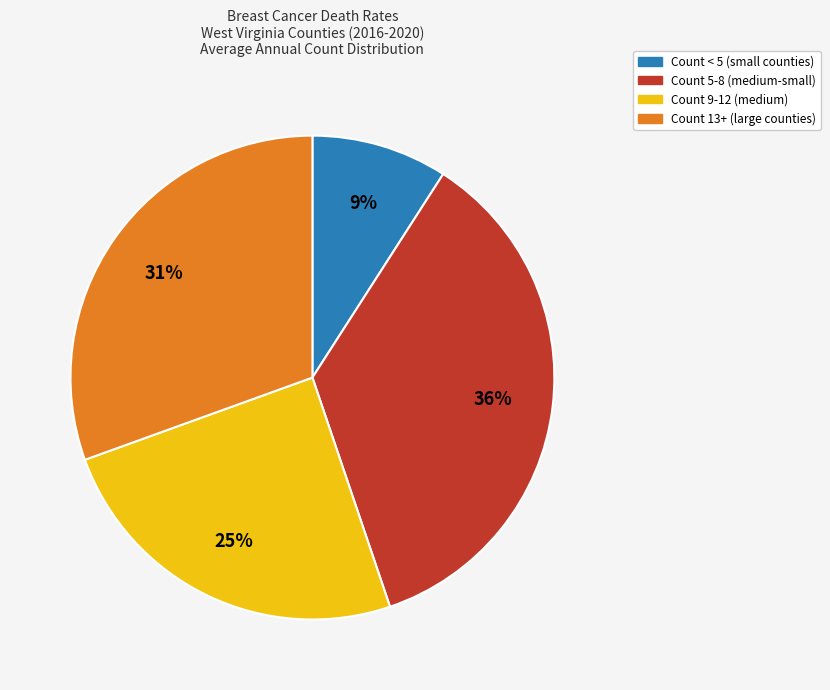

Rank the categories by value from lowest to highest.

Count < 5 (small counties), Count 9-12 (medium), Count 13+ (large counties), Count 5-8 (medium-small)